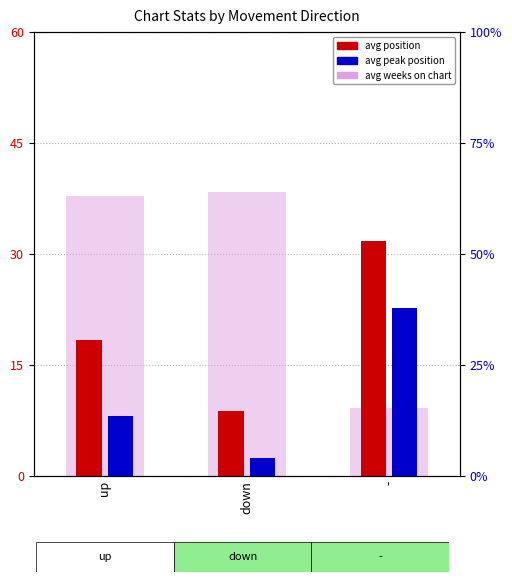

Which category has the lowest value in the avg_peak_position series?

down